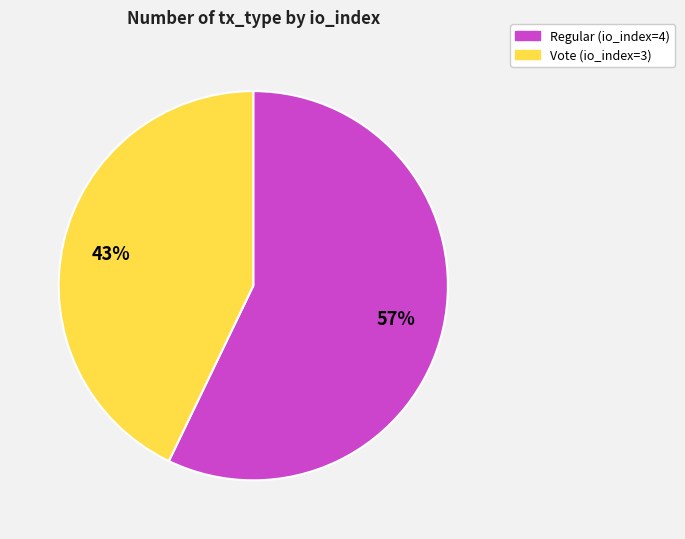

To the nearest percent, what portion does Vote (io_index=3) represent?

43%